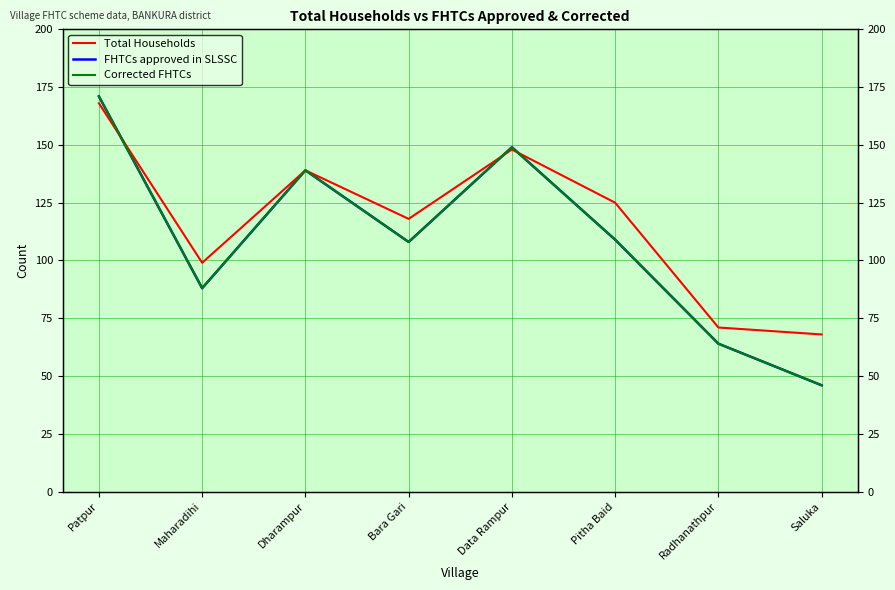

Is the value of Corrected FHTCs at Pitha Baid greater than the value of FHTCs approved in SLSSC at Maharadihi?

Yes